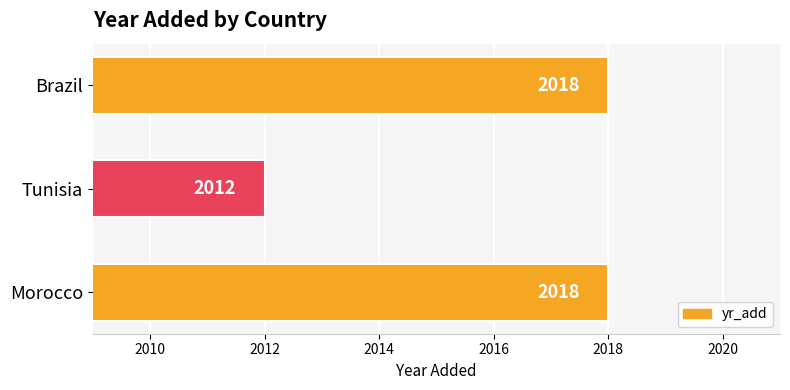

Are the bars horizontal?

Yes